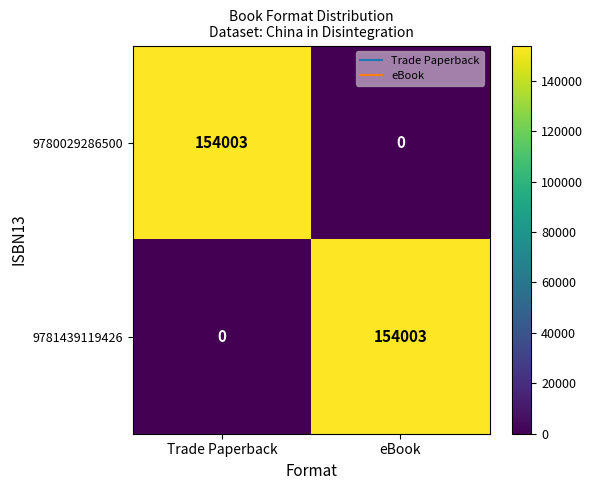

What is the total value across all series at Trade Paperback?

154003